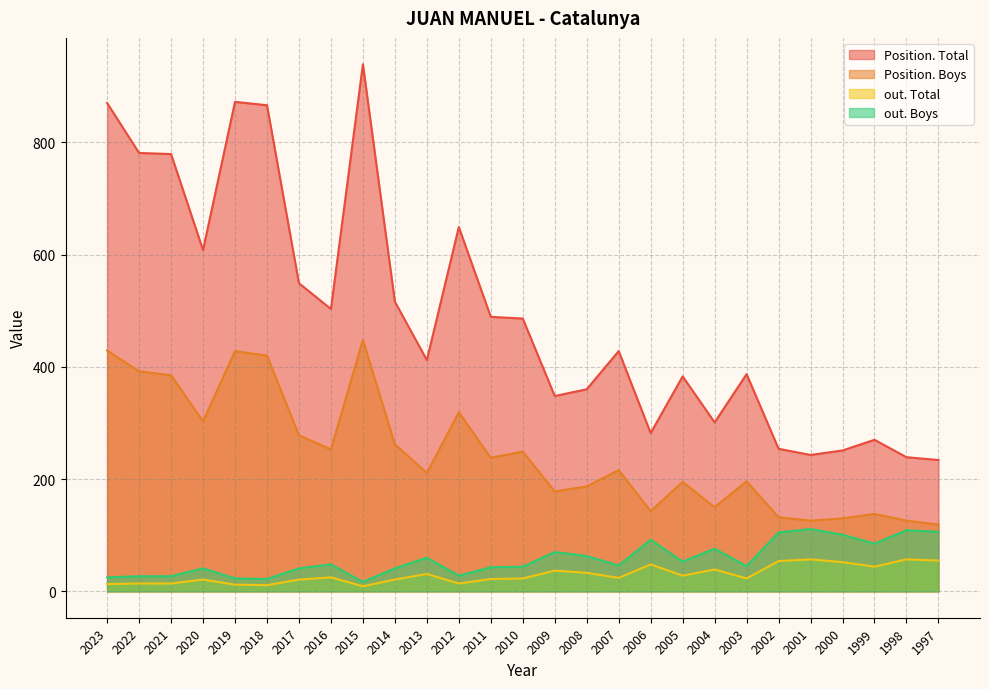

Between 2023 and 2015, which is larger?

2015